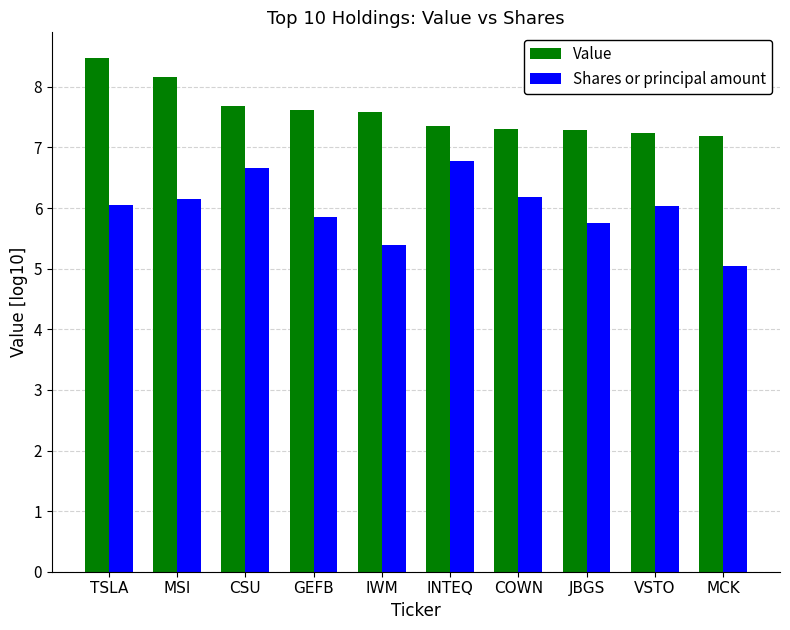

Rank the series by their average value, from highest to lowest.

Value, Shares or principal amount